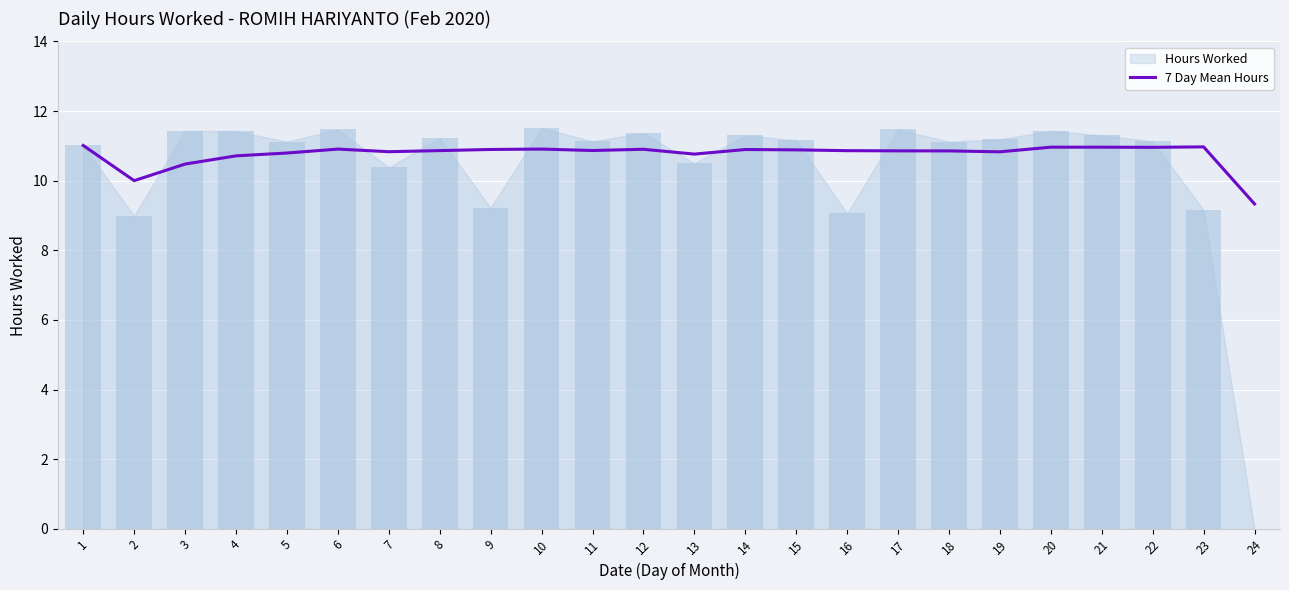

The value of 7 Day Mean Hours at 15 is 10.9. True or false?

True